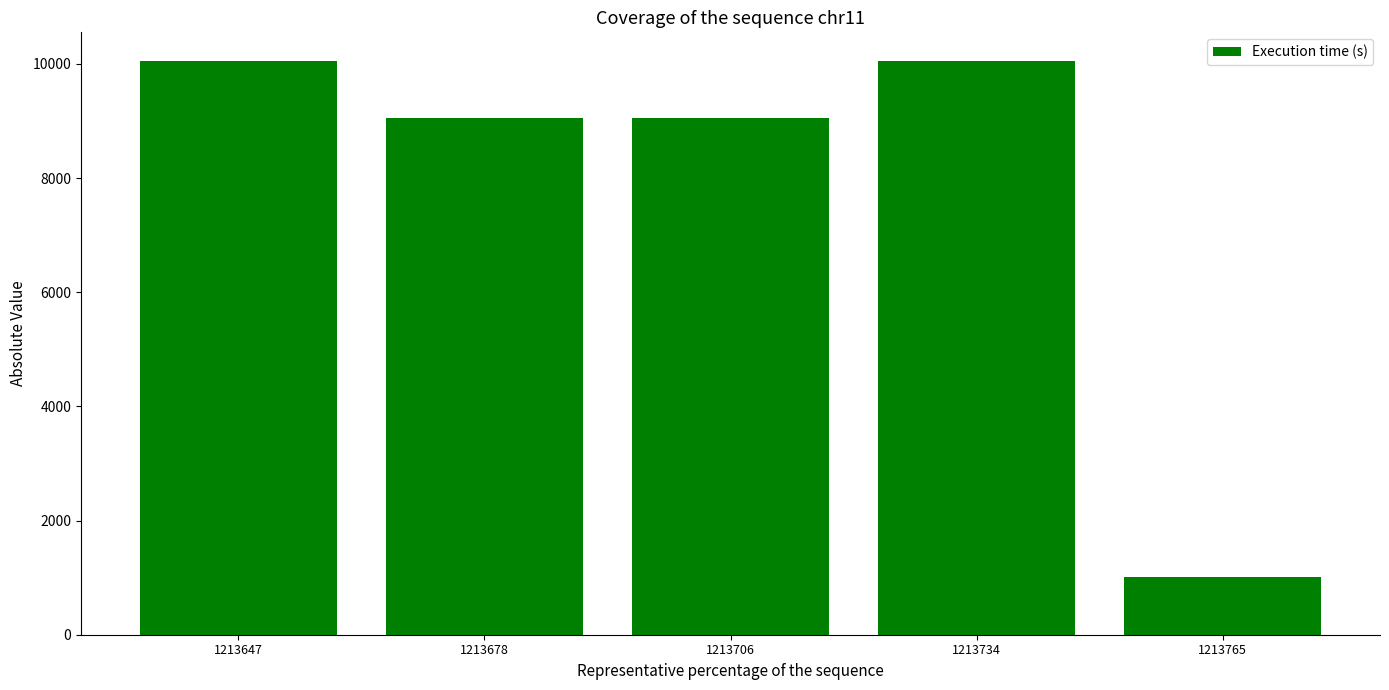

Between 1213734 and 1213678, which is larger?

1213734